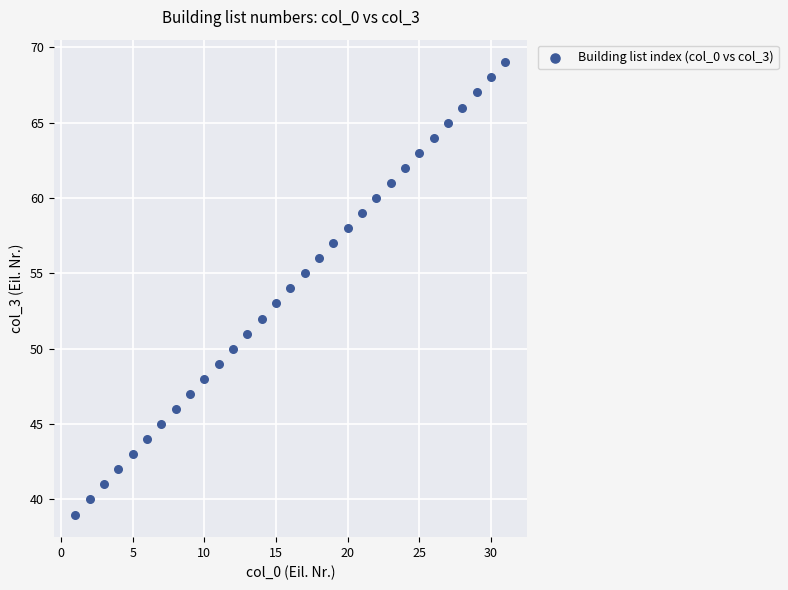

What is the range of X values (max minus min)?

30